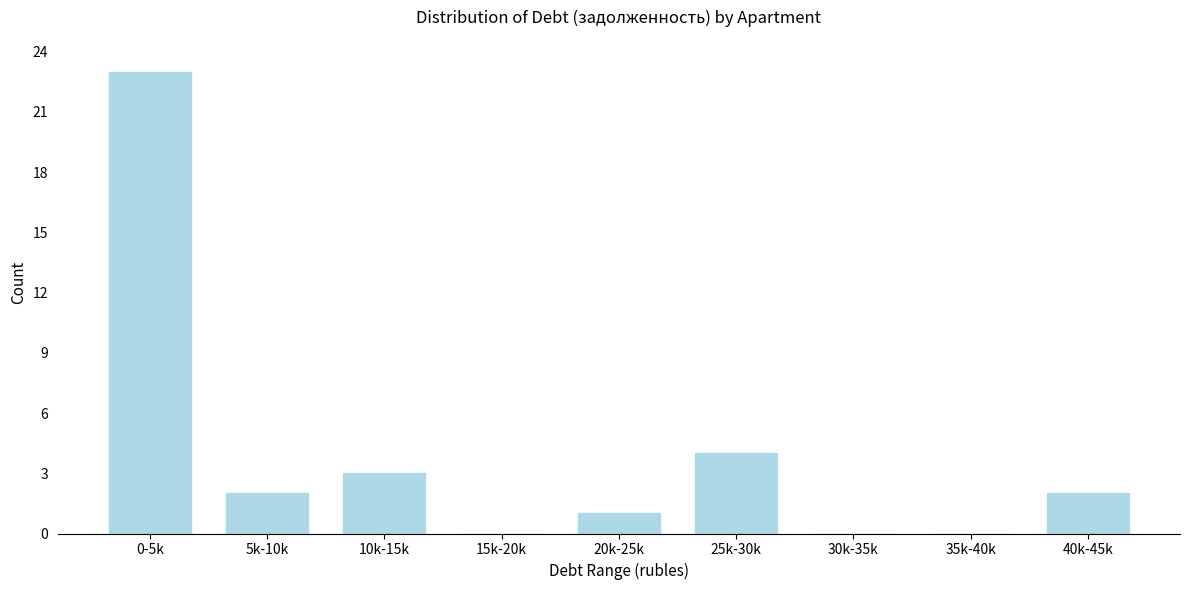

Reading left to right, transcribe all the data shown in this chart.

0-5k=23	5k-10k=2	10k-15k=3	15k-20k=0	20k-25k=1	25k-30k=4	30k-35k=0	35k-40k=0	40k-45k=2